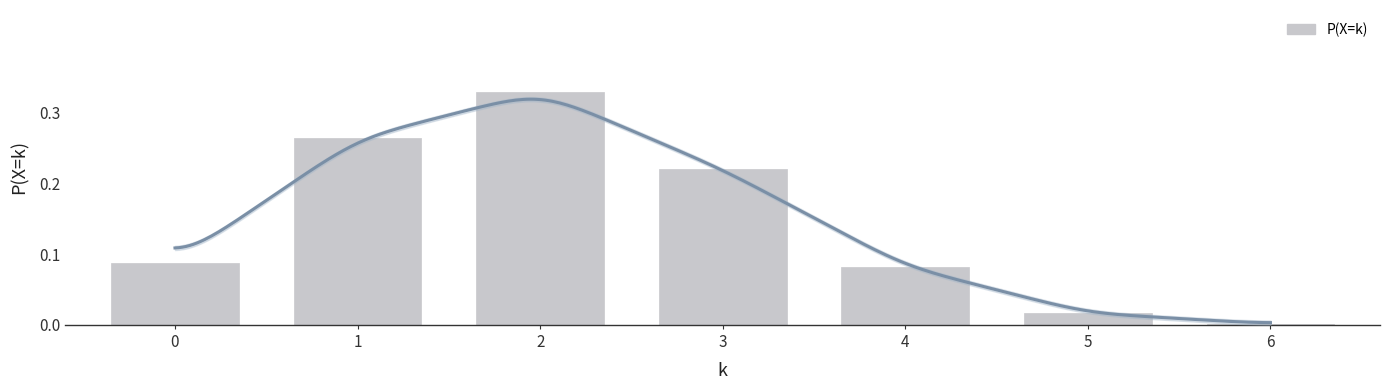

Which category has the lowest value across all series?

6